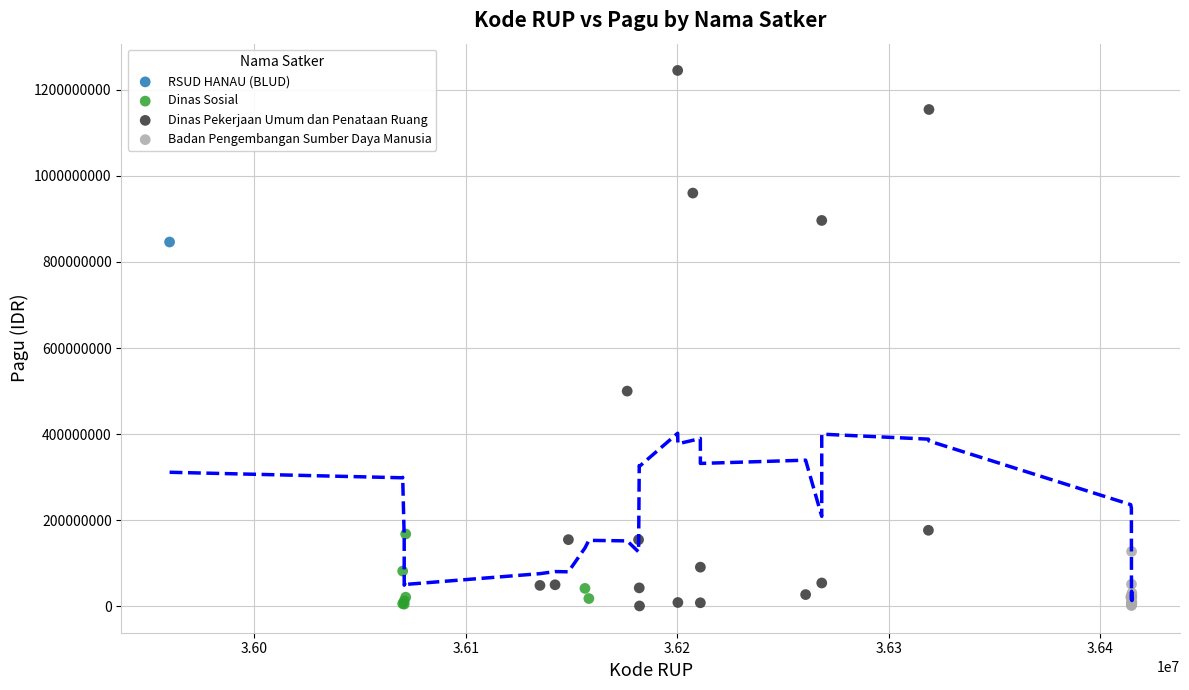

Which series contains the highest Y value?

Dinas Pekerjaan Umum dan Penataan Ruang